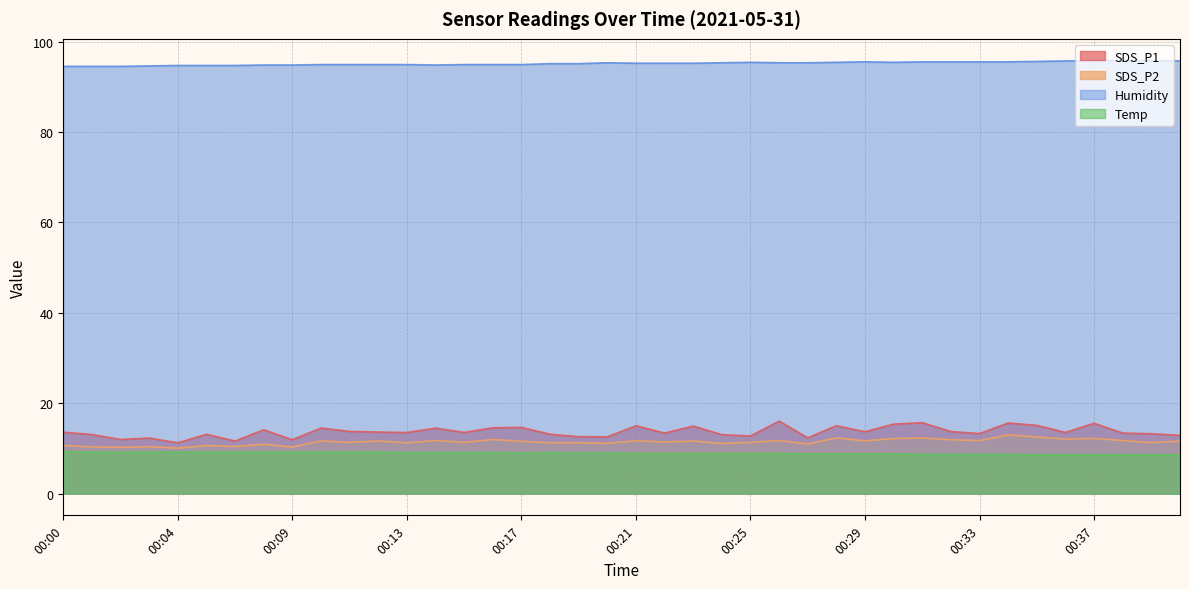

True or false: Temp and Humidity intersect in this chart.

False